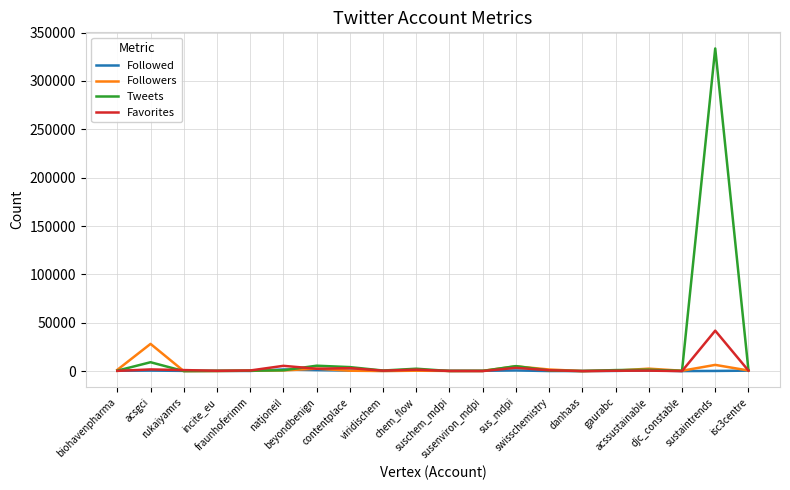

Which series has the largest total across all categories?

Tweets